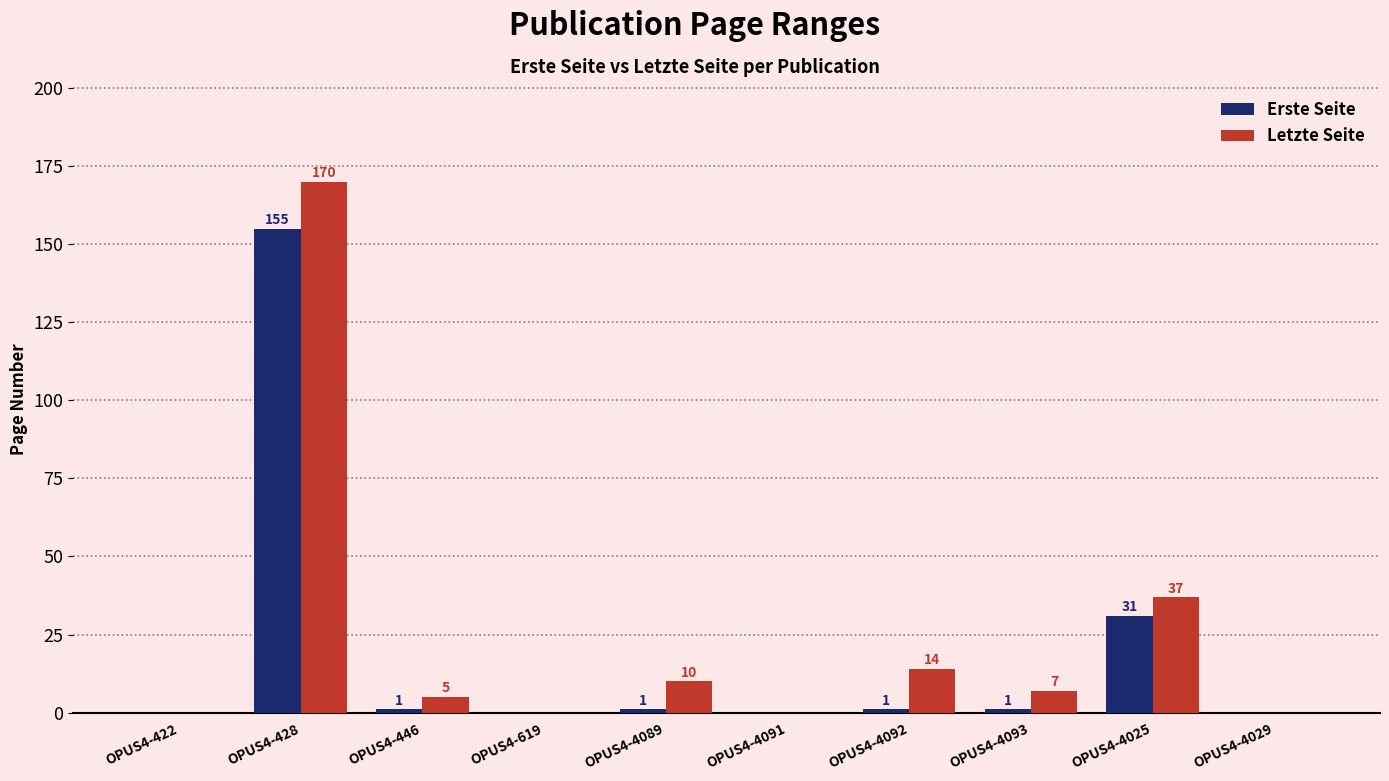

The Erste Seite series shows -63 at OPUS4-422. True or false?

False